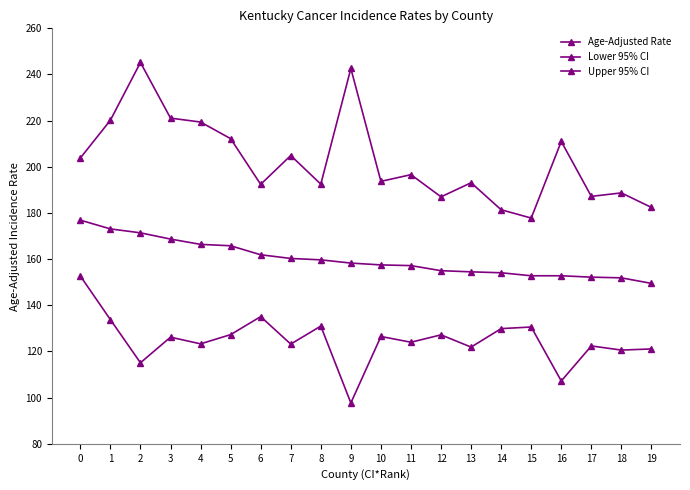

Reading left to right, list all the values displayed in this chart.

Age-Adjusted Rate: 176.9	173.1	171.4	168.7	166.4	165.8	161.9	160.3	159.7	158.3	157.5	157.2	155.0	154.5	154.1	152.8	152.8	152.2	151.9	149.5
Lower 95% CI: 152.7	133.8	115.1	126.2	123.3	127.3	135.1	123.2	131.0	97.7	126.5	124.0	127.2	121.9	129.9	130.6	107.2	122.4	120.6	121.1
Upper 95% CI: 203.8	220.2	245.2	221.1	219.4	212.2	192.4	204.9	192.5	242.6	193.7	196.6	187.0	193.1	181.4	177.8	211.0	187.2	188.7	182.4